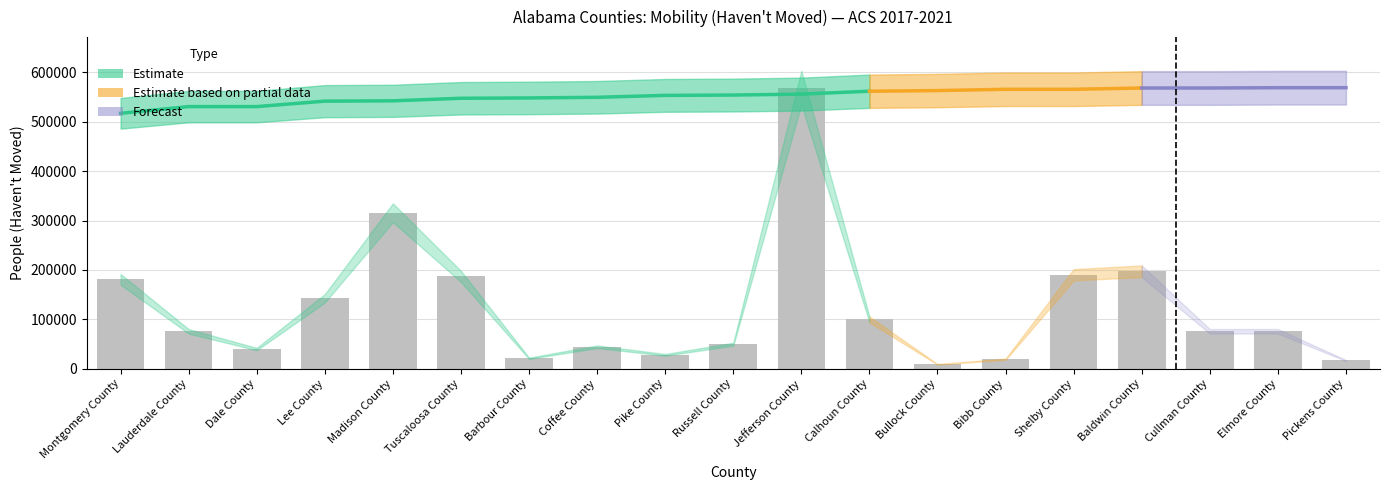

Reading left to right, list all the values displayed in this chart.

180903	75755	39784	142464	315763	186836	21152	44441	28071	49620	569032	99744	8972	19299	190280	197242	75738	75759	16680